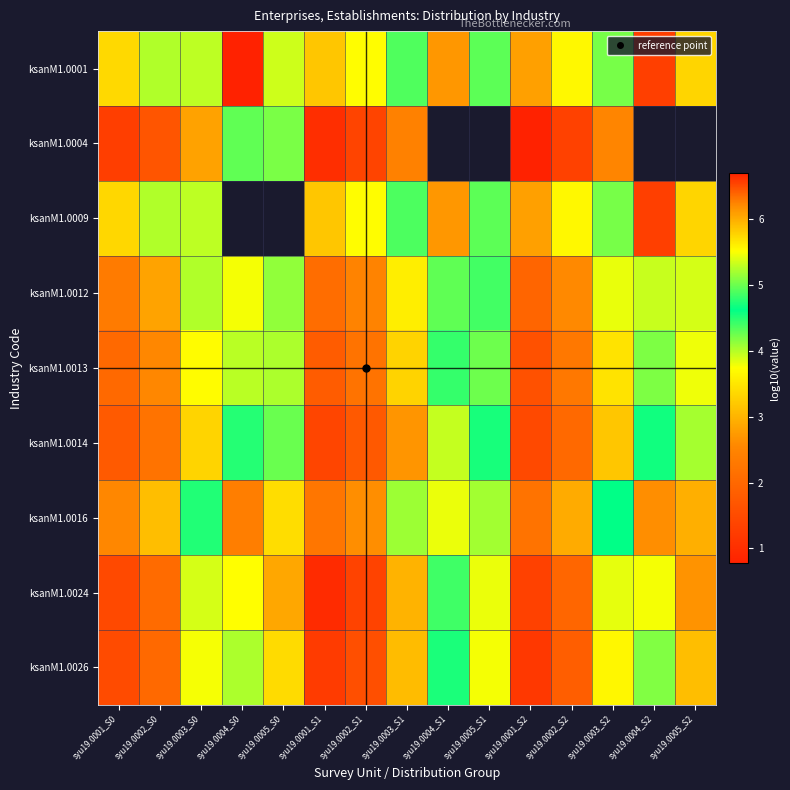

At which category is the sum across all series the highest?

syu19.0003_S0